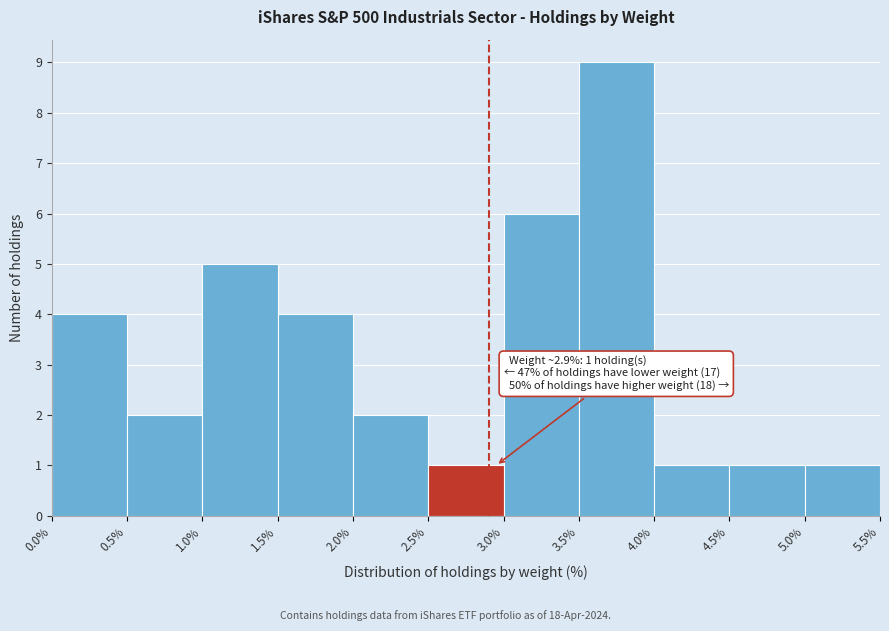

Which range on the x-axis has the tallest bar?

3.5% to 4.0%